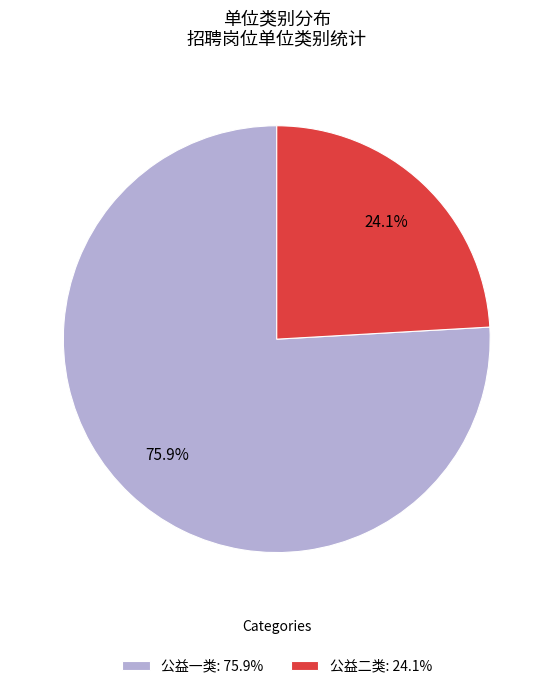

To the nearest percent, what is the difference between the 公益一类 and 公益二类 slice percentages?

52%